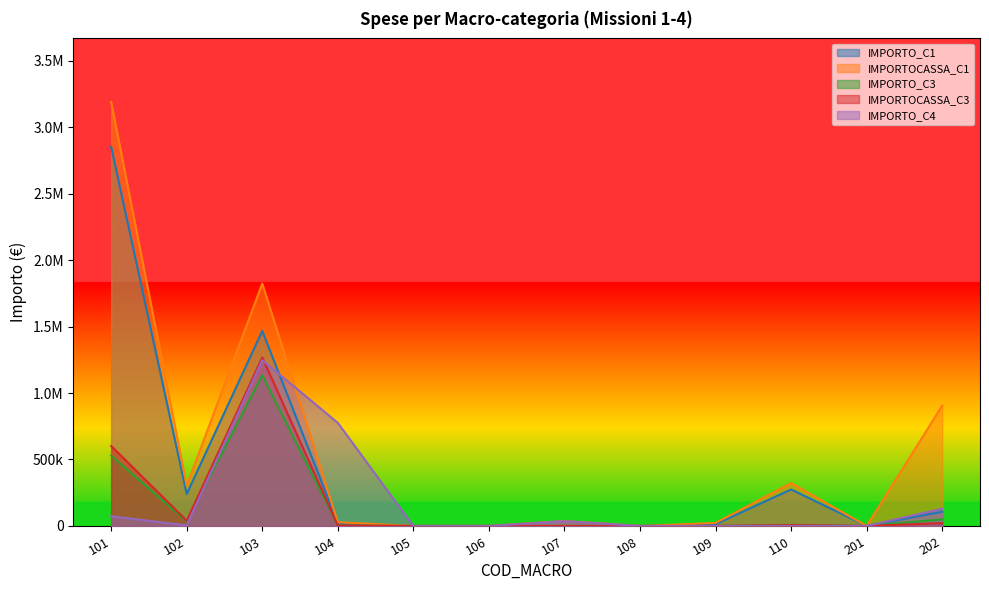

At which label does IMPORTO_C1 first exceed 37064?

101